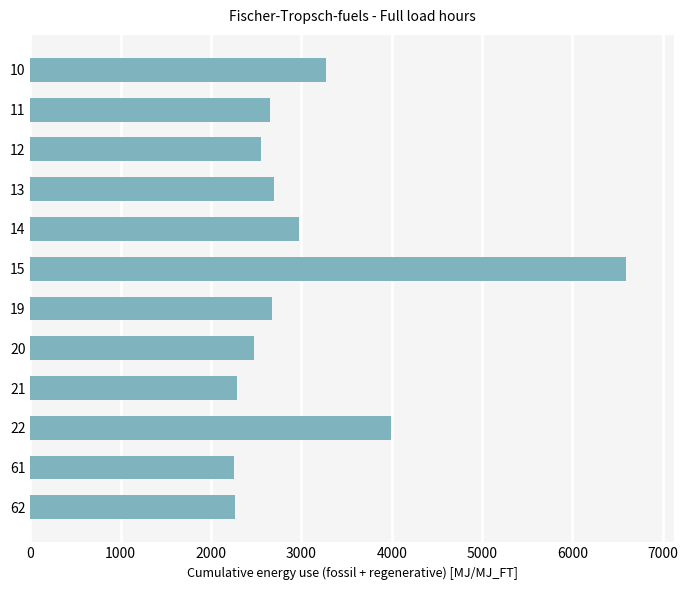

What is the maximum value shown in the chart?

6593.5